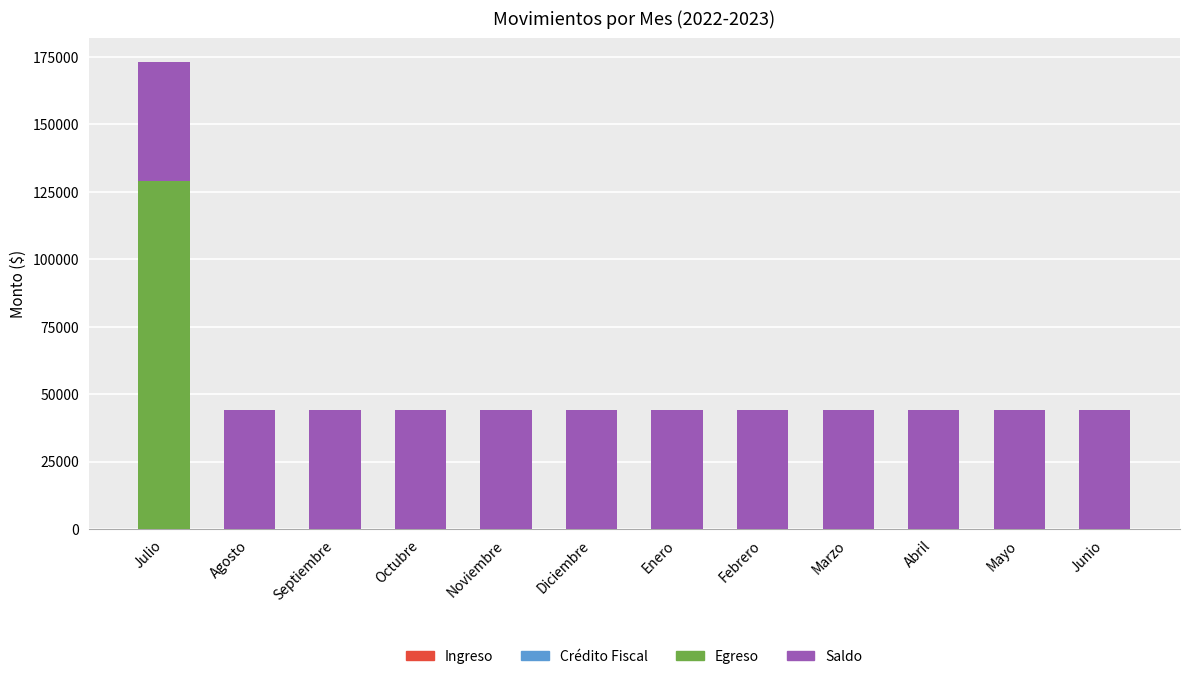

True or false: Egreso has a value of 129230.0 at Julio.

True